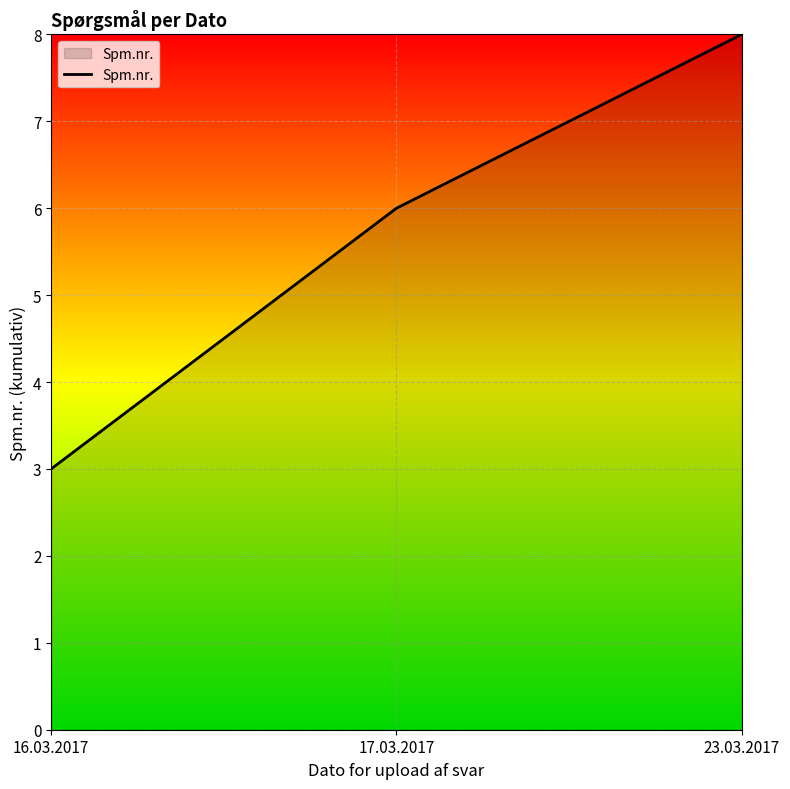

Read the value at 23.03.2017.

8